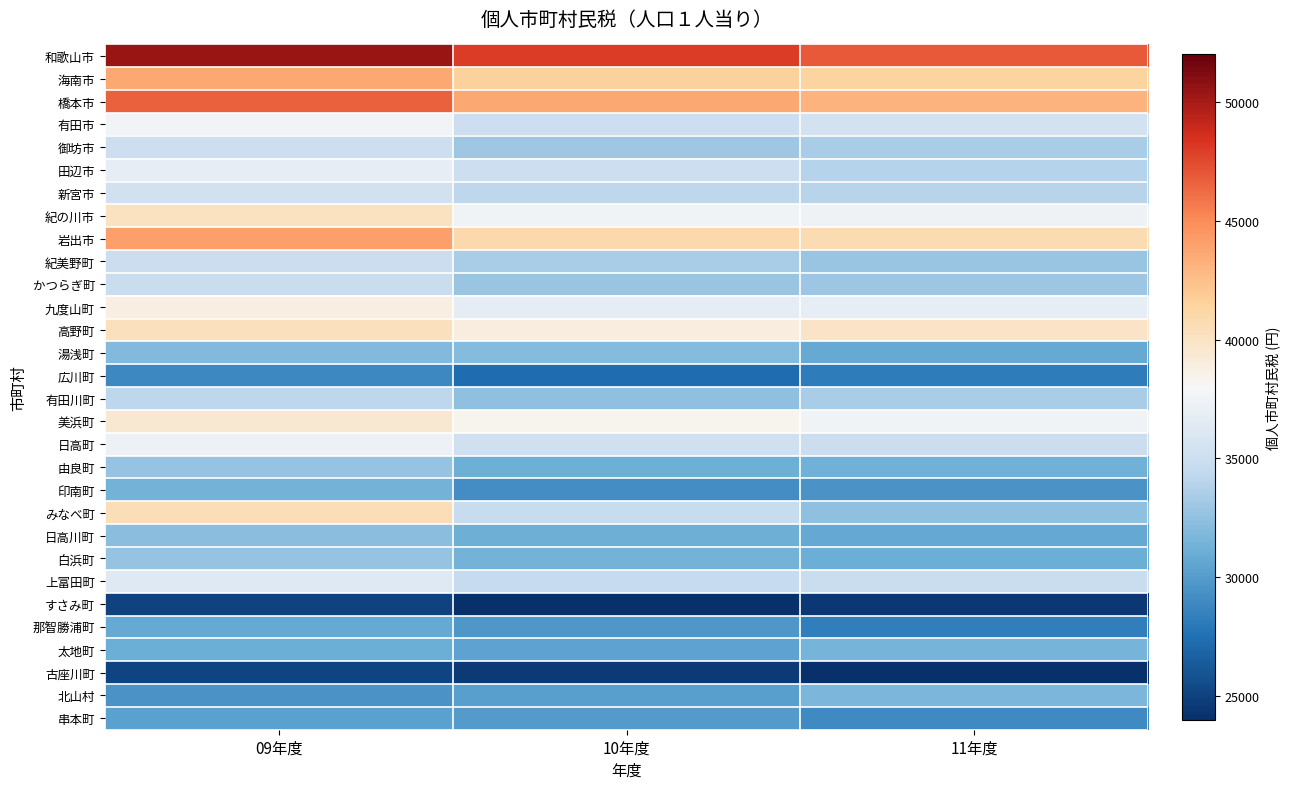

Reading left to right, what are all the values shown in this chart?

和歌山市: 09年度=50462.3	10年度=47997.5	11年度=46879.1
海南市: 09年度=43614.1	10年度=41507.3	11年度=41419.5
橋本市: 09年度=46540.4	10年度=43672.0	11年度=43139.0
有田市: 09年度=37671.3	10年度=34996.4	11年度=35454.4
御坊市: 09年度=34960.4	10年度=33050.1	11年度=33425.0
田辺市: 09年度=36818.2	10年度=34995.8	11年度=33890.0
新宮市: 09年度=35371.8	10年度=34271.9	11年度=34046.7
紀の川市: 09年度=40158.3	10年度=37519.0	11年度=37405.3
岩出市: 09年度=44117.2	10年度=40937.1	11年度=40673.9
紀美野町: 09年度=34873.2	10年度=33433.4	11年度=32782.1
かつらぎ町: 09年度=34827.2	10年度=32816.1	11年度=32953.2
九度山町: 09年度=38869.5	10年度=36772.7	11年度=36901.4
高野町: 09年度=40216.8	10年度=38929.1	11年度=39896.1
湯浅町: 09年度=31966.3	10年度=32058.1	11年度=30786.7
広川町: 09年度=28815.0	10年度=27316.3	11年度=28204.2
有田川町: 09年度=34259.1	10年度=32427.3	11年度=33463.7
美浜町: 09年度=39459.9	10年度=38340.8	11年度=37453.6
日高町: 09年度=37262.1	10年度=35173.6	11年度=34830.4
由良町: 09年度=32658.5	10年度=31185.6	11年度=31226.2
印南町: 09年度=31402.7	10年度=29206.6	11年度=29534.9
みなべ町: 09年度=40491.3	10年度=34700.1	11年度=32474.4
日高川町: 09年度=32207.7	10年度=31155.0	11年度=30769.2
白浜町: 09年度=32666.3	10年度=31360.0	11年度=31012.6
上富田町: 09年度=36292.3	10年度=34604.3	11年度=34762.5
すさみ町: 09年度=25069.7	10年度=24034.9	11年度=24525.4
那智勝浦町: 09年度=30828.2	10年度=29732.4	11年度=28308.2
太地町: 09年度=31006.7	10年度=30432.9	11年度=31469.5
古座川町: 09年度=25151.4	10年度=24549.5	11年度=24014.7
北山村: 09年度=29491.4	10年度=30156.4	11年度=31701.0
串本町: 09年度=30286.6	10年度=29966.6	11年度=28940.0